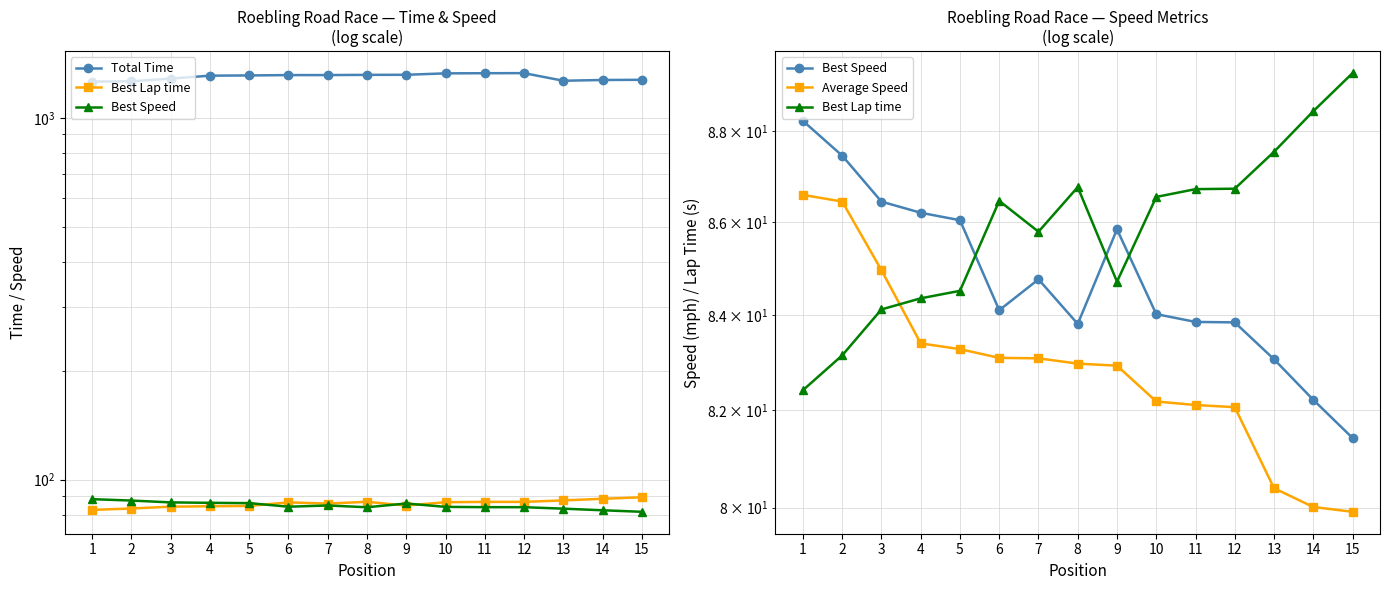

True or false: Best Lap time has more than 2 interior local peaks.

False